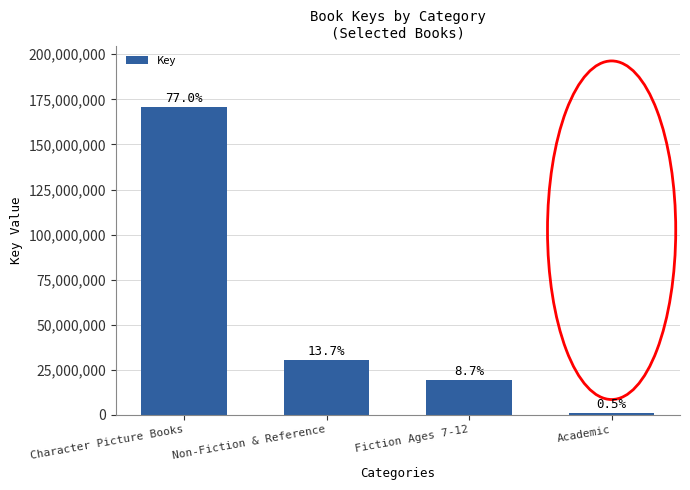

What is the change in value from Non-Fiction & Reference to Academic?

-29243230